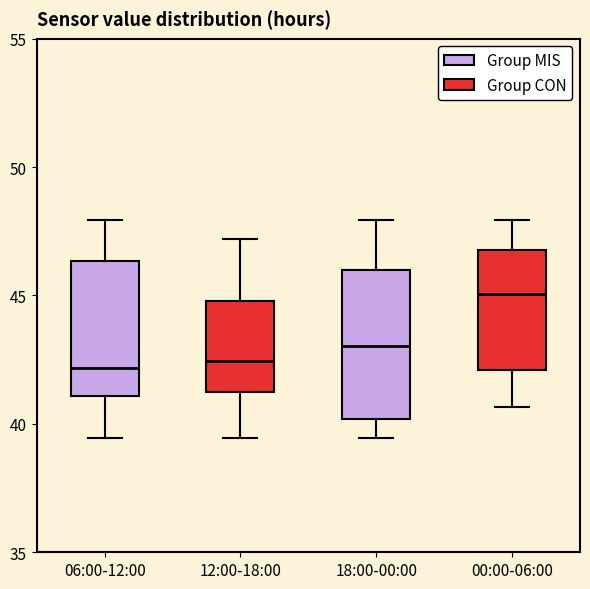

Which box's median line is the highest?

00:00-06:00